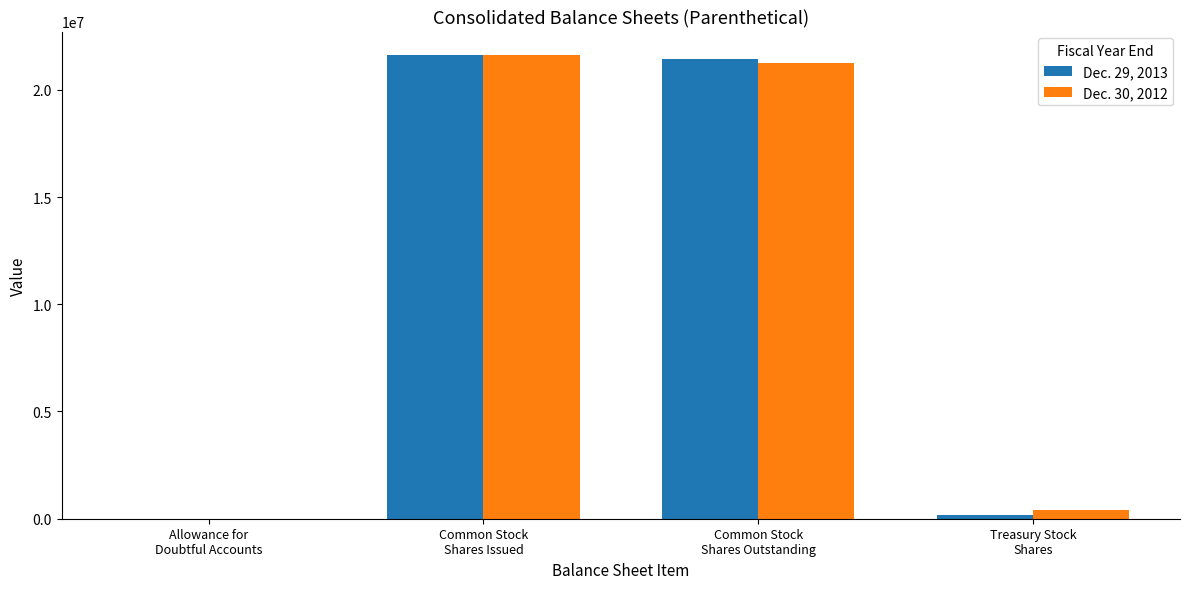

How many categories are shown in the chart?

4